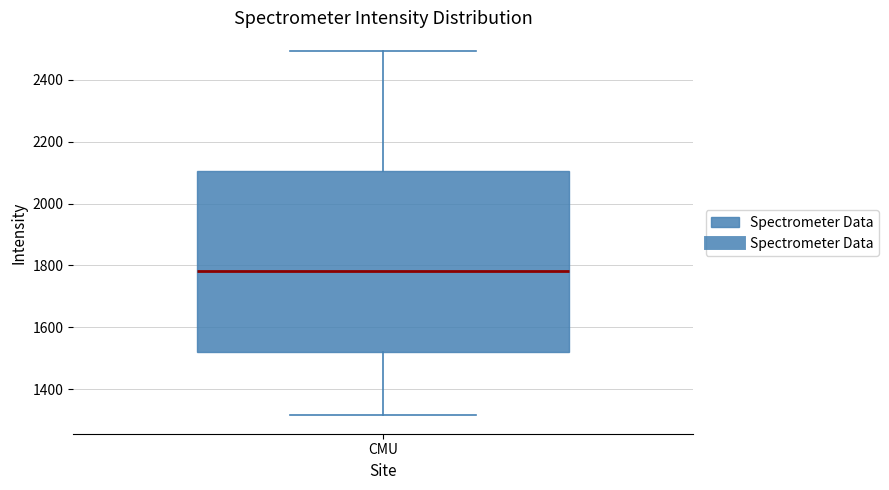

Where does the median line of the box for CMU sit on the y-axis? The values are not printed on the chart, so give them approximately, as read against the axis.

1780